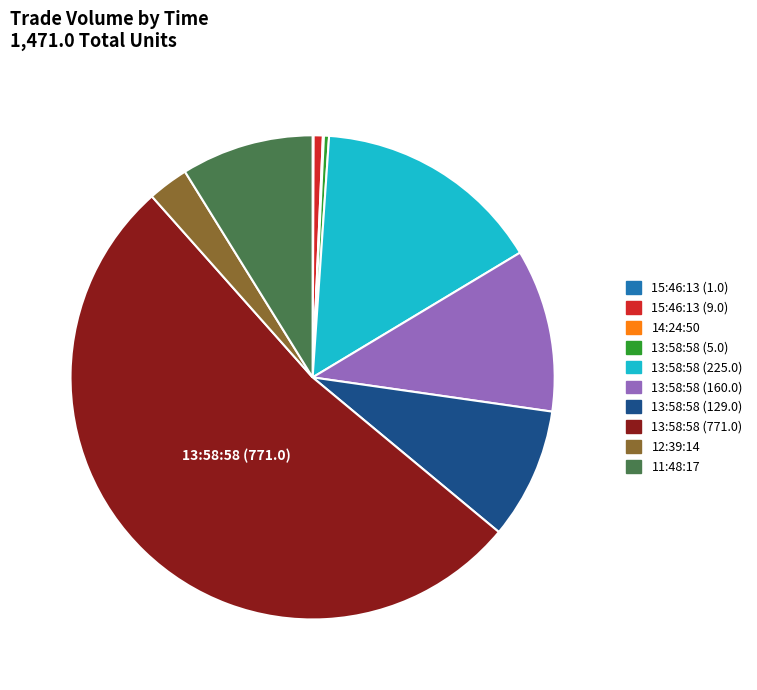

Does 13:58:58 (771.0) account for over 50% of the chart?

Yes